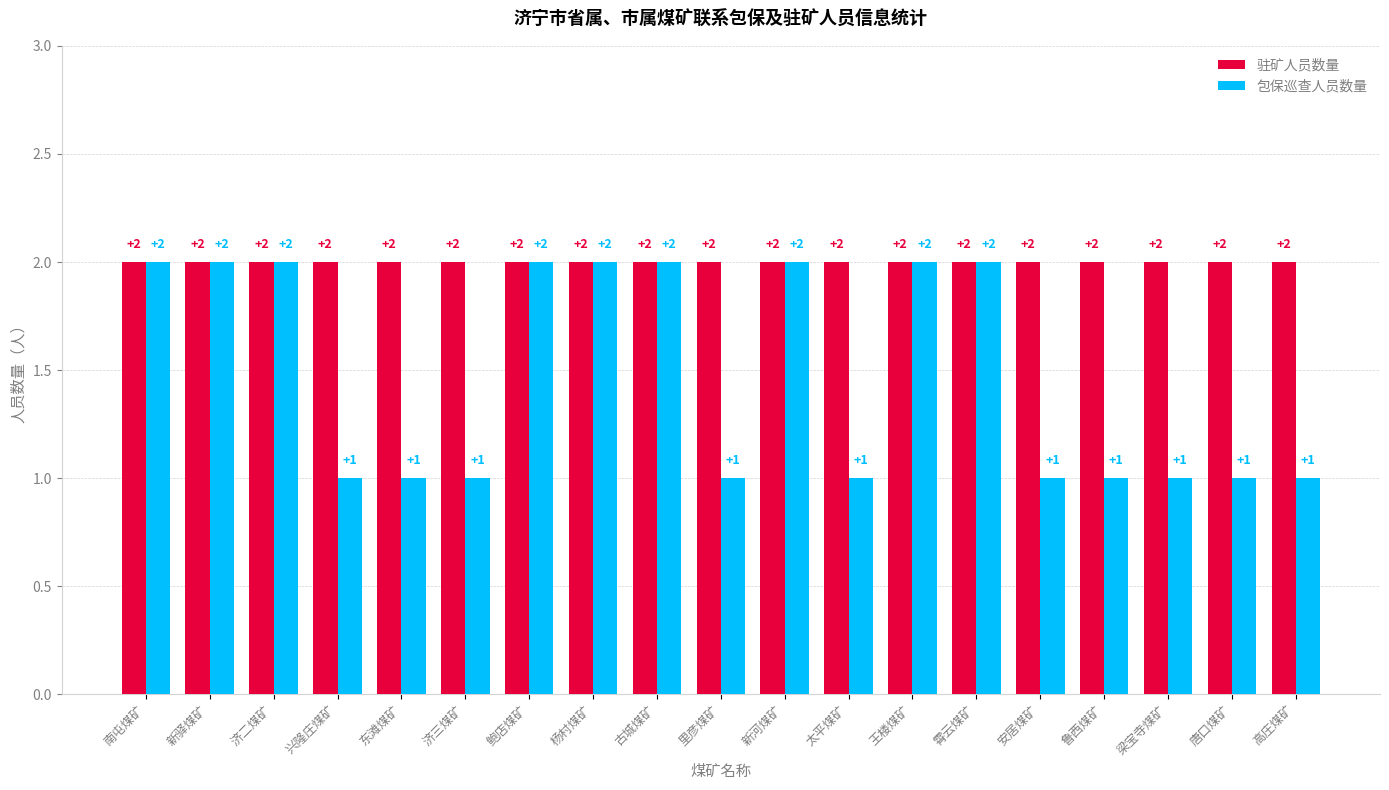

Count the number of categories in the chart.

19